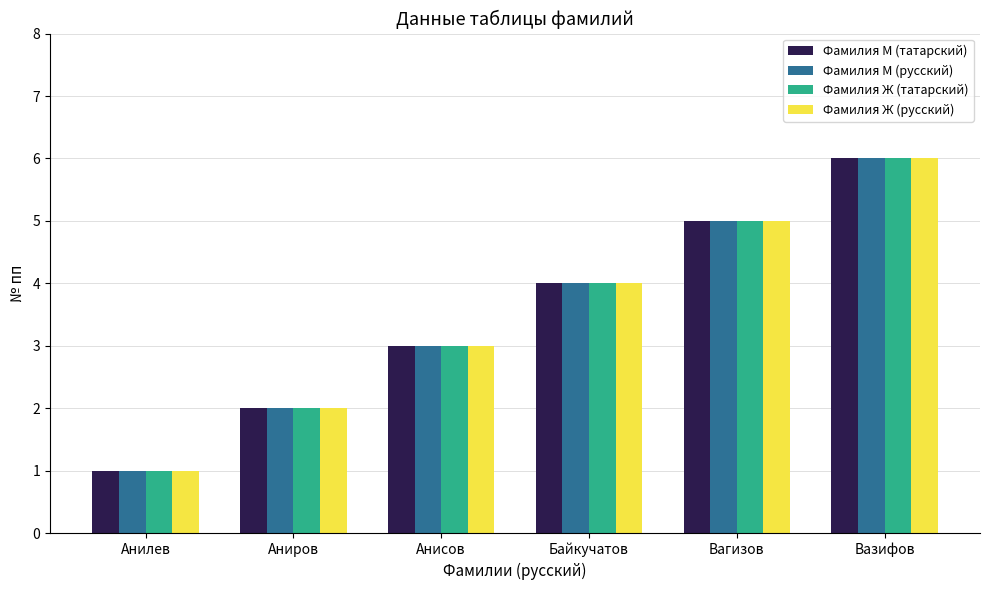

What is the label of the 6th bar from the right?

Анилев